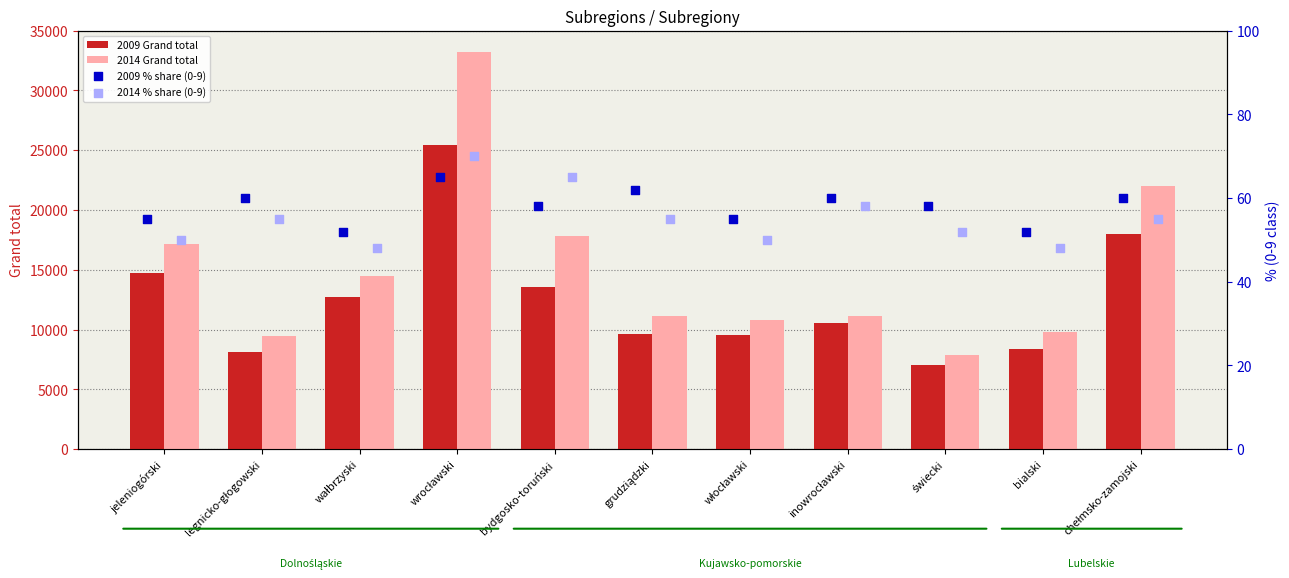

The value of 2009 Grand total at jeleniogórski is 21388. True or false?

False